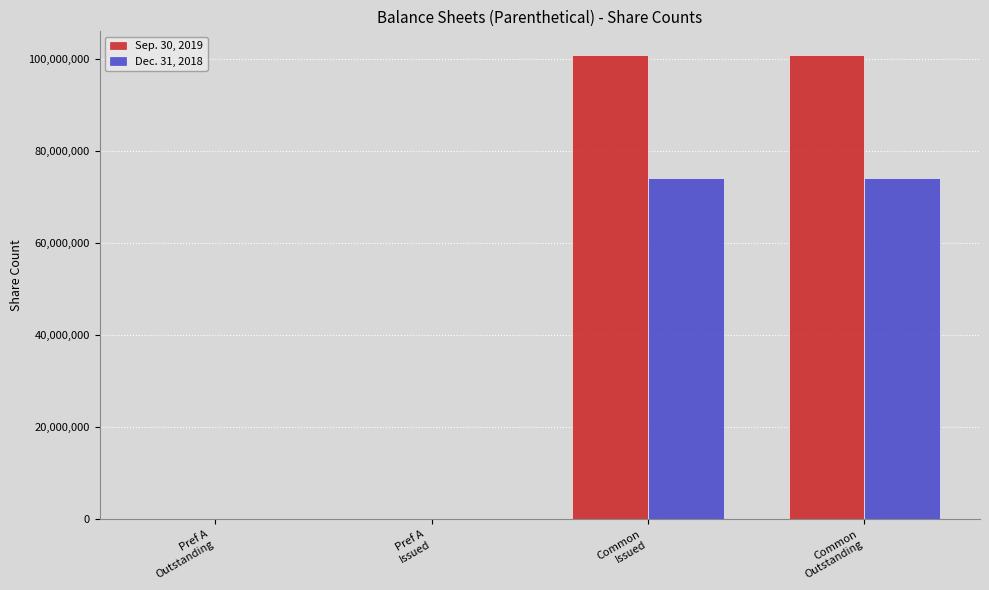

What is the sum of all Sep. 30, 2019 values?

202057598